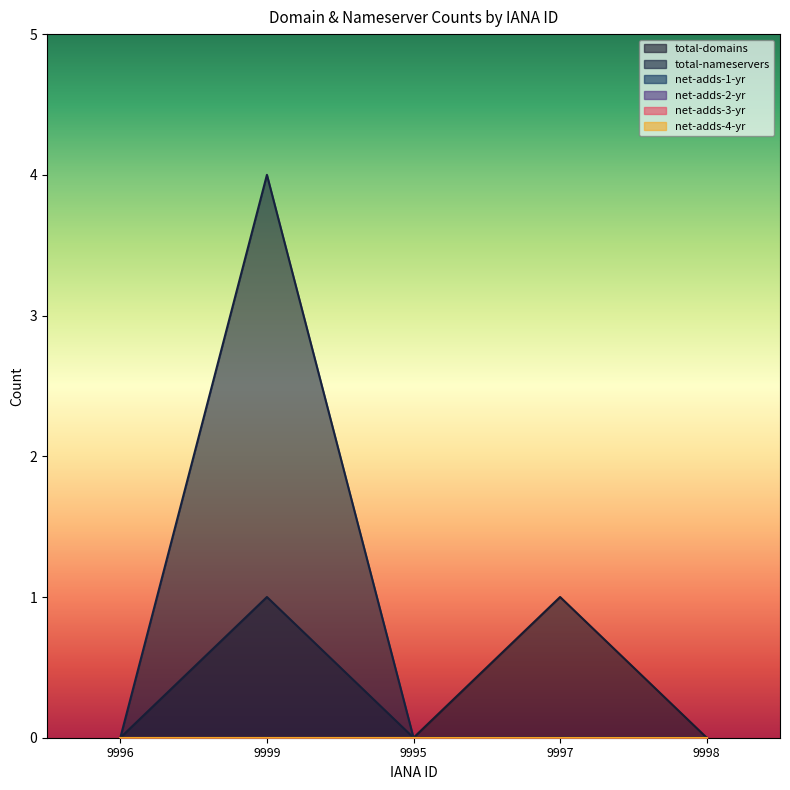

Rank the series by their maximum value, from highest to lowest.

total-nameservers, total-domains, net-adds-1-yr, net-adds-2-yr, net-adds-3-yr, net-adds-4-yr